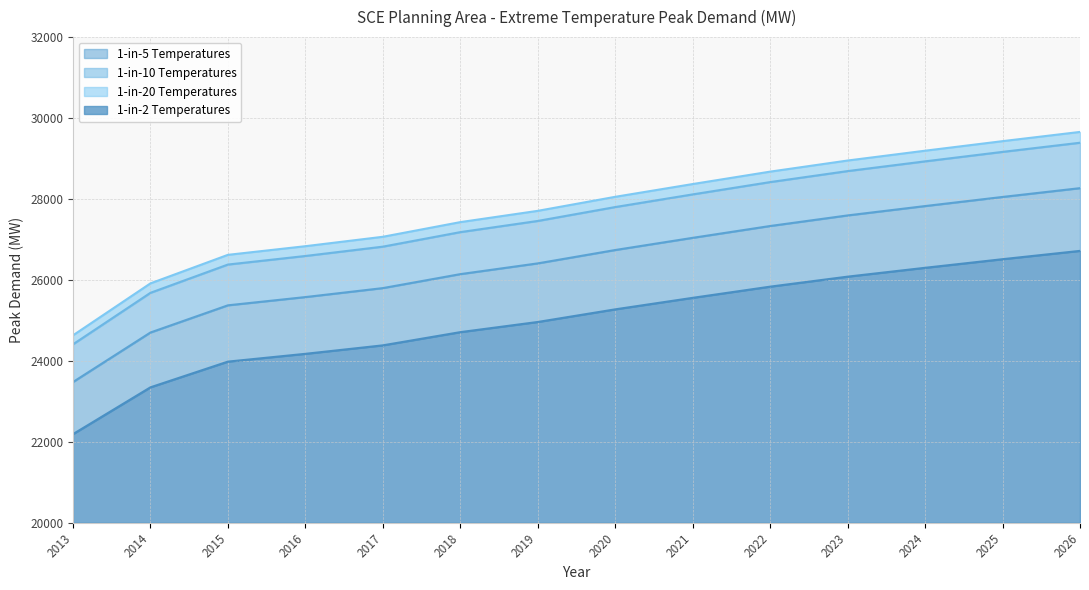

At which label does 1-in-2 Temperatures reach its peak?

2026